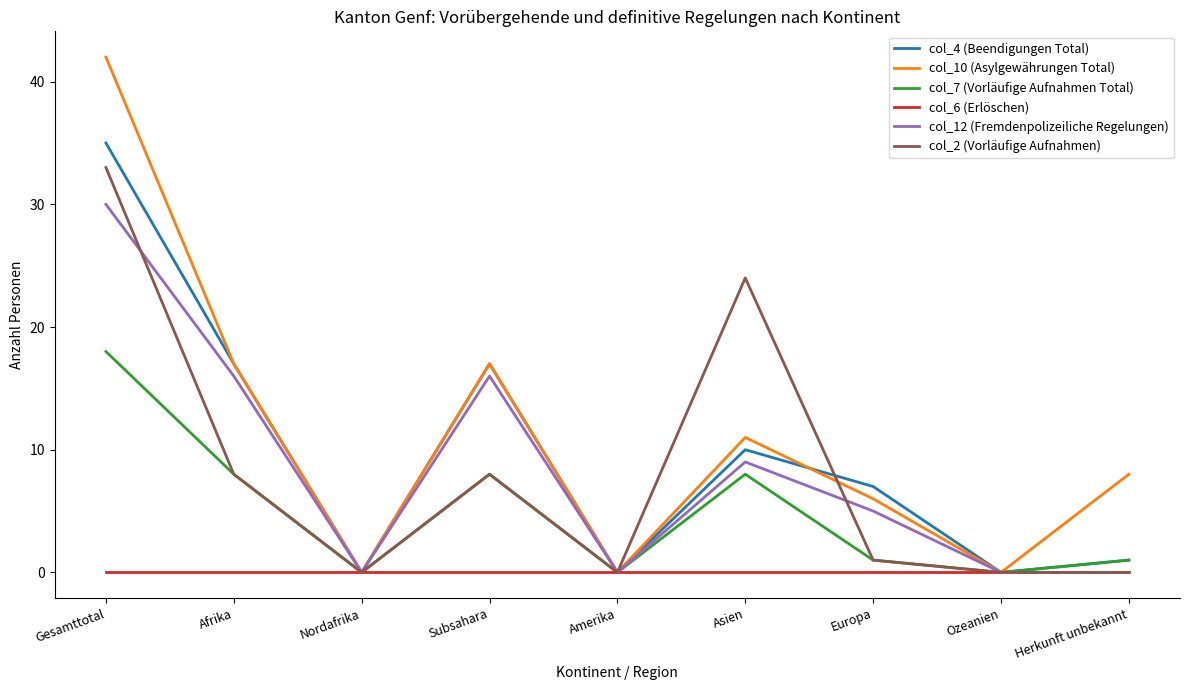

At which label does col_12 (Fremdenpolizeiliche Regelungen) reach its peak?

Gesamttotal